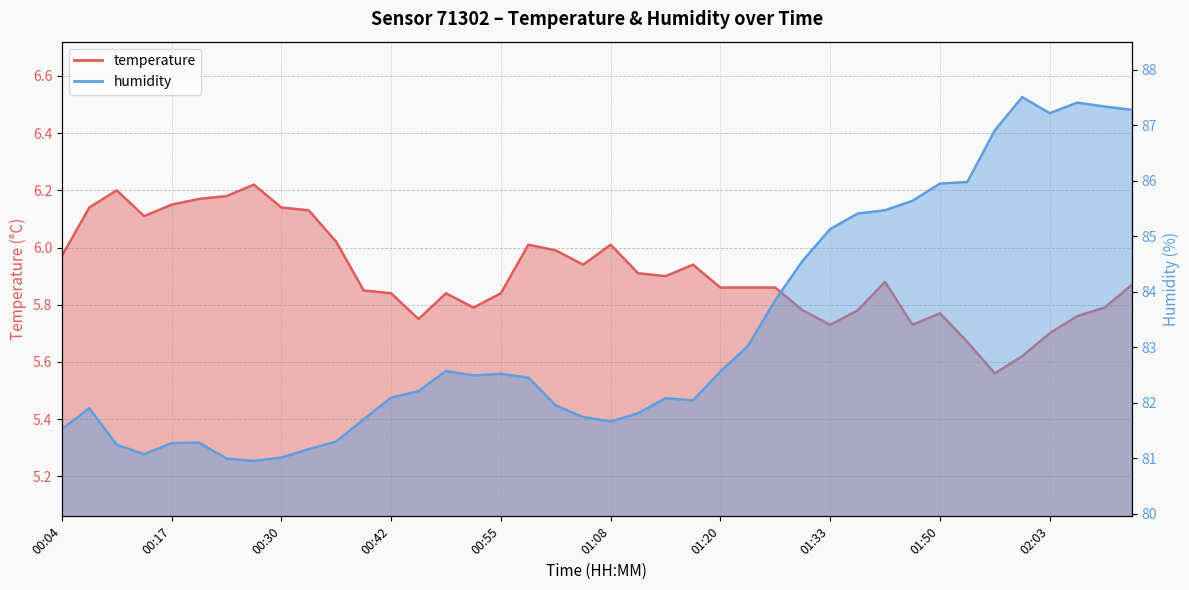

What is the sum of all humidity values?

3332.2